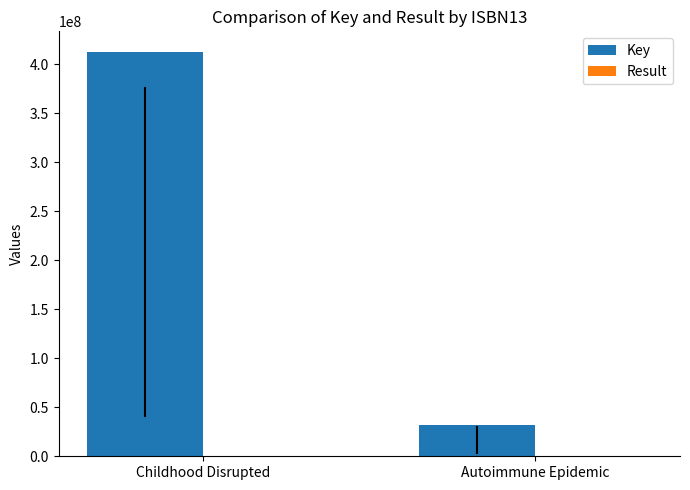

What is the sum of all Key values?

445497428